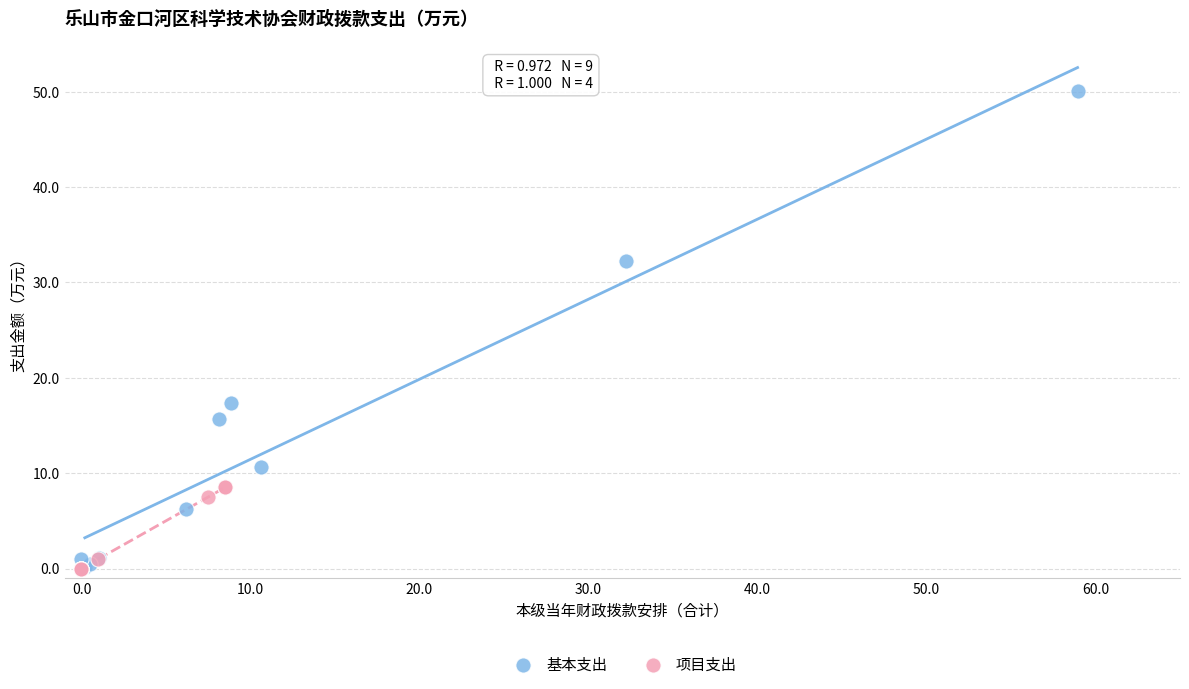

Which series has the widest spread of Y values?

基本支出